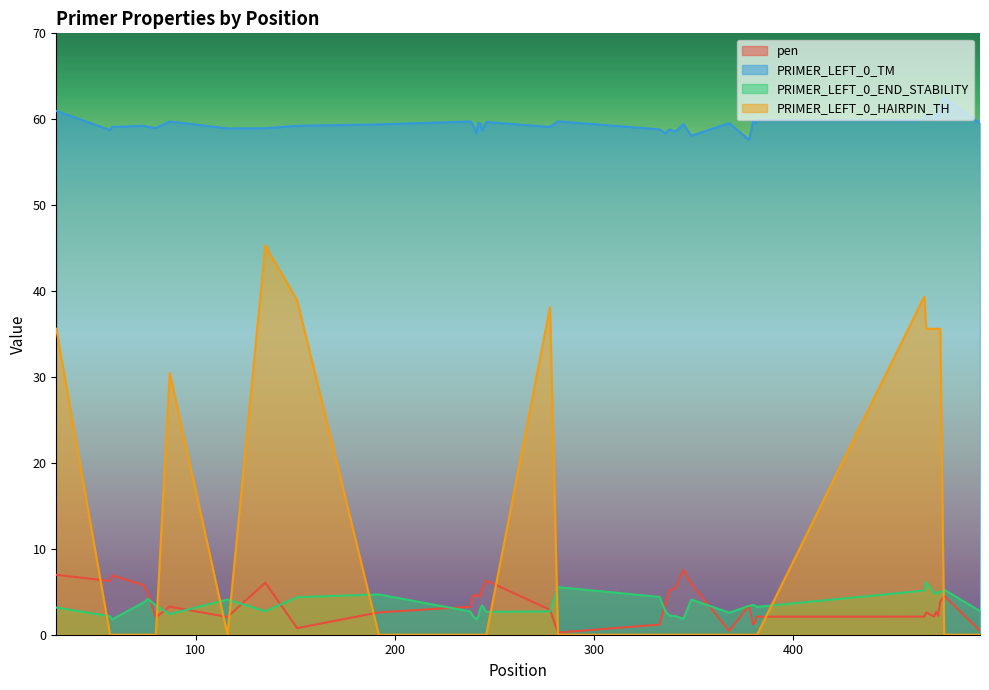

What are all the series names shown in the legend?

pen, PRIMER_LEFT_0_TM, PRIMER_LEFT_0_END_STABILITY, PRIMER_LEFT_0_HAIRPIN_TH